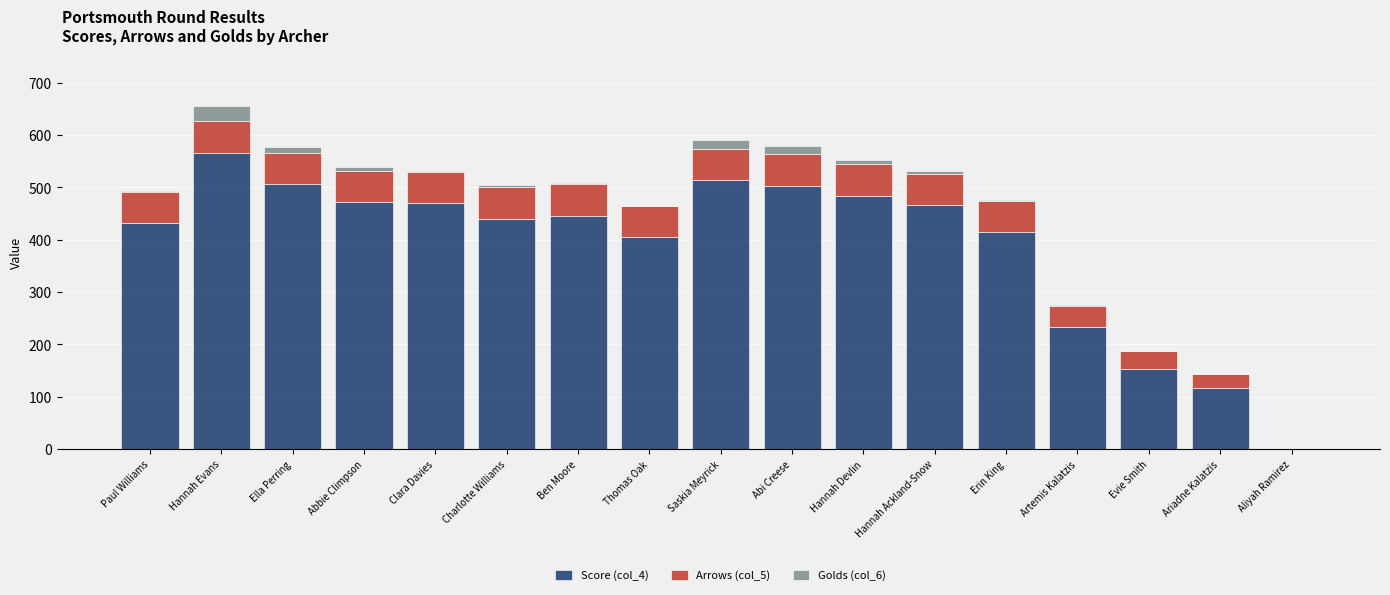

At which label does Score (col_4) reach its peak?

Hannah Evans